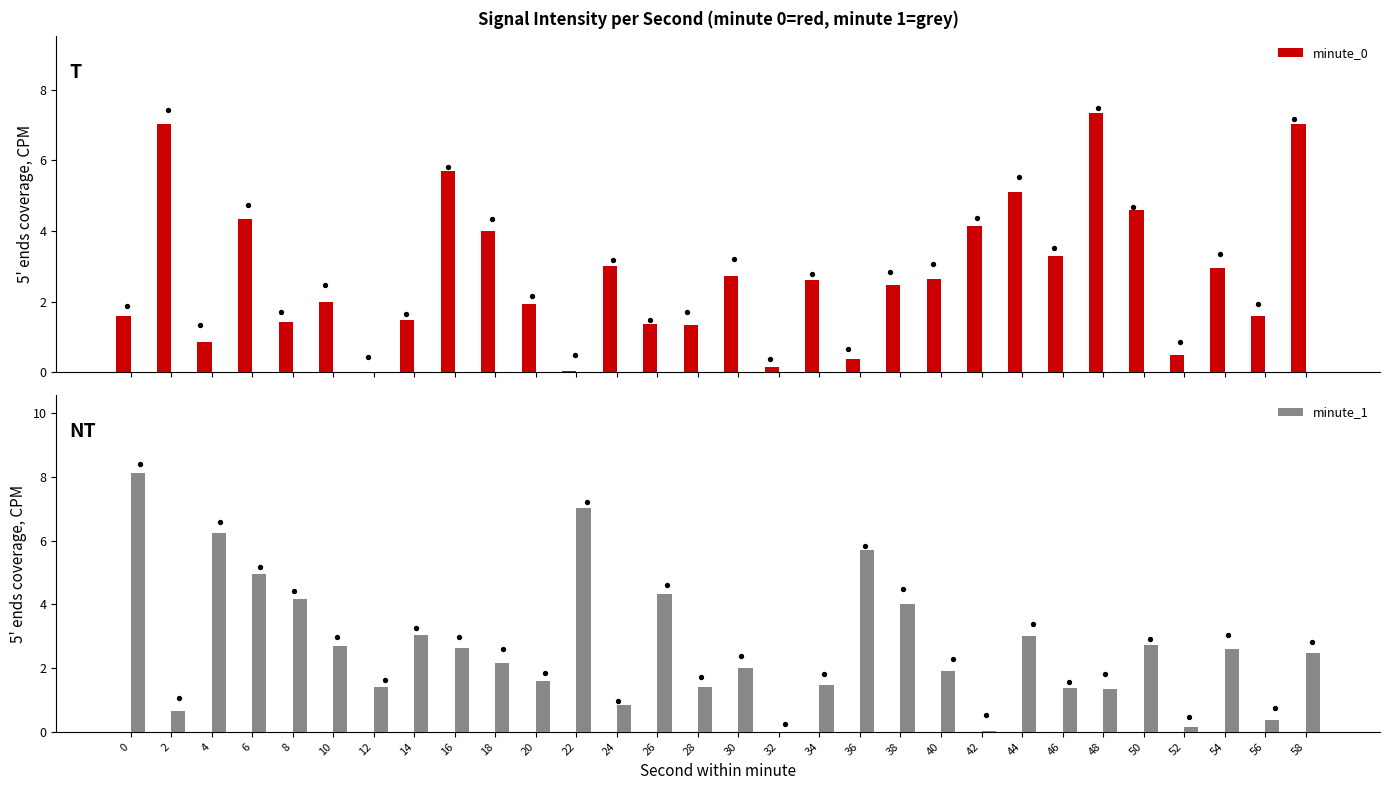

Is the value of minute_0 at 30 greater than the value of minute_1 at 8?

No